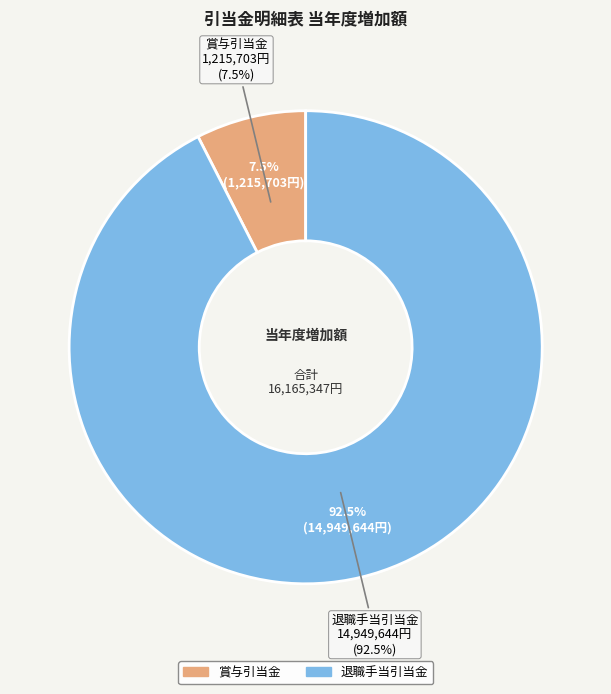

To the nearest percent, what portion does 賞与引当金 represent?

8%